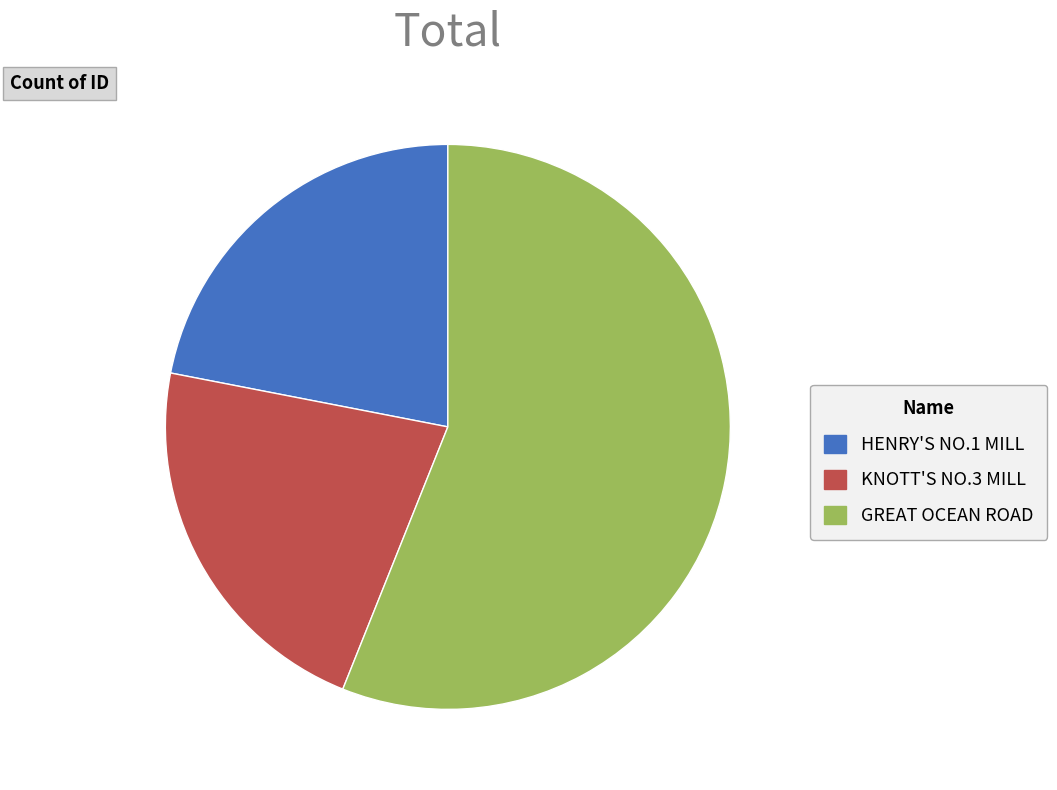

Which category accounts for the majority?

GREAT OCEAN ROAD